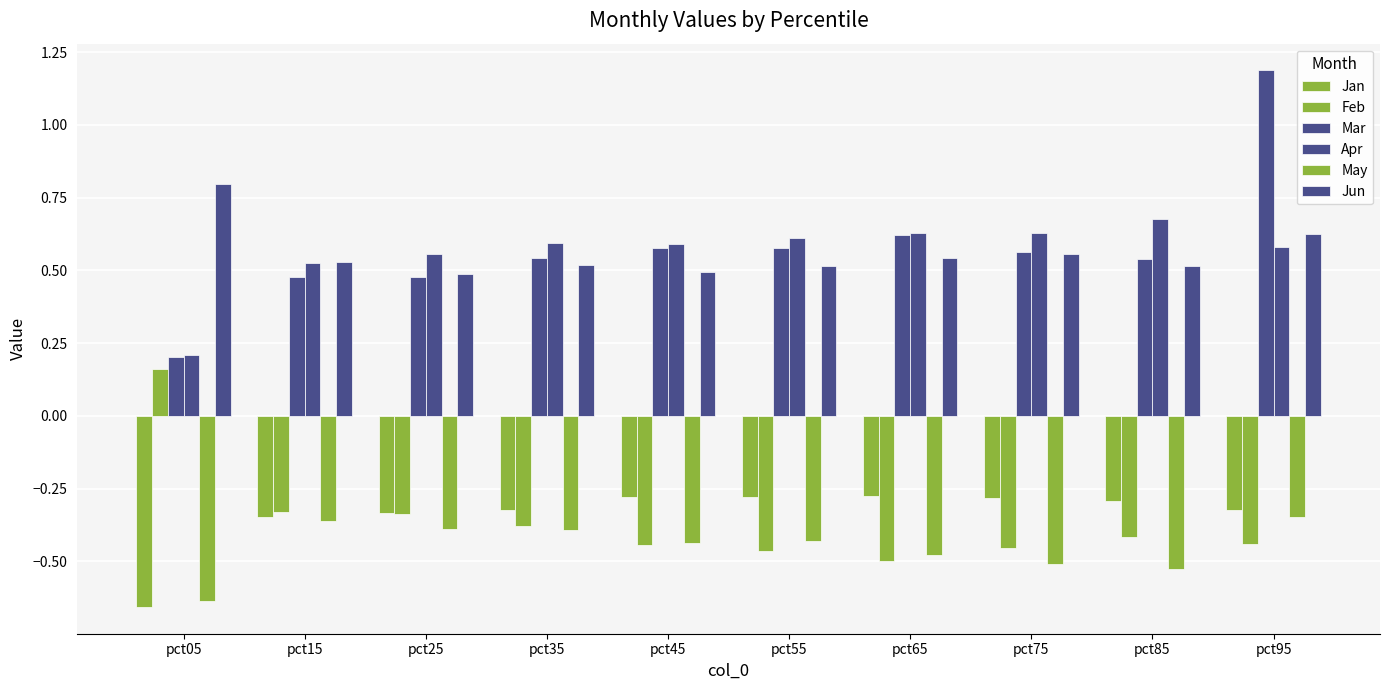

Read the Jun value at pct55.

0.5